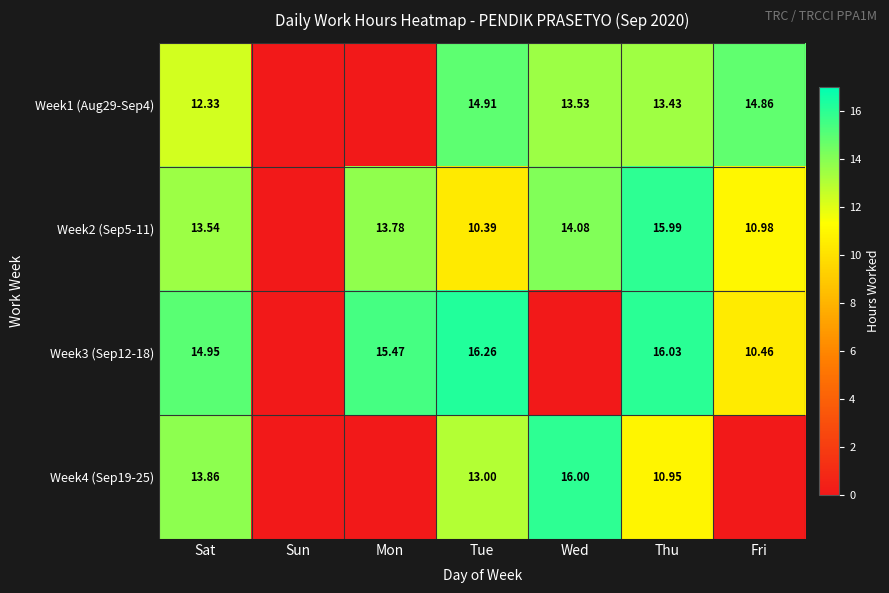

Is the value of Week2 (Sep5-11) at Sat greater than the value of Week4 (Sep19-25) at Wed?

No